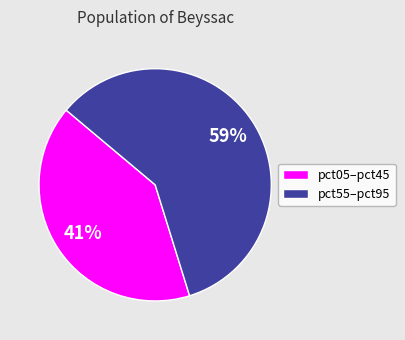

Count the number of slices in the pie.

2